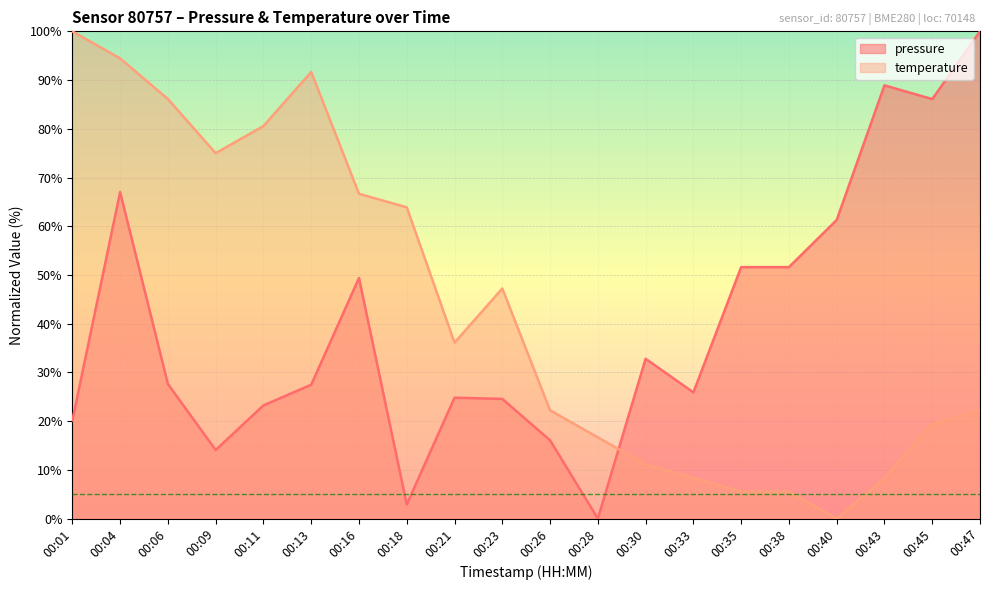

How many values in the pressure series exceed 27?

11